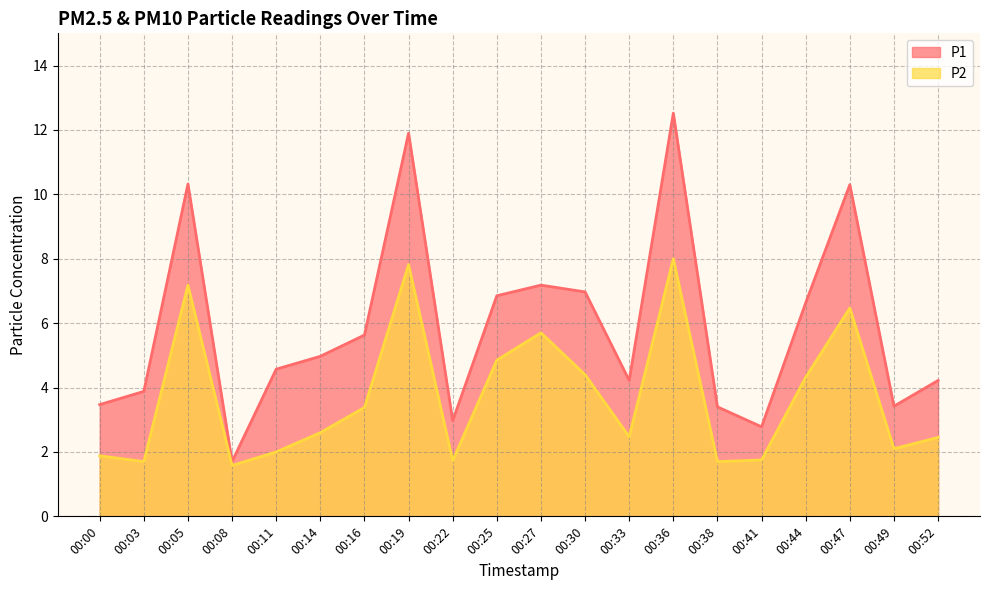

At 00:27, list the series in order from smallest to largest.

P2, P1